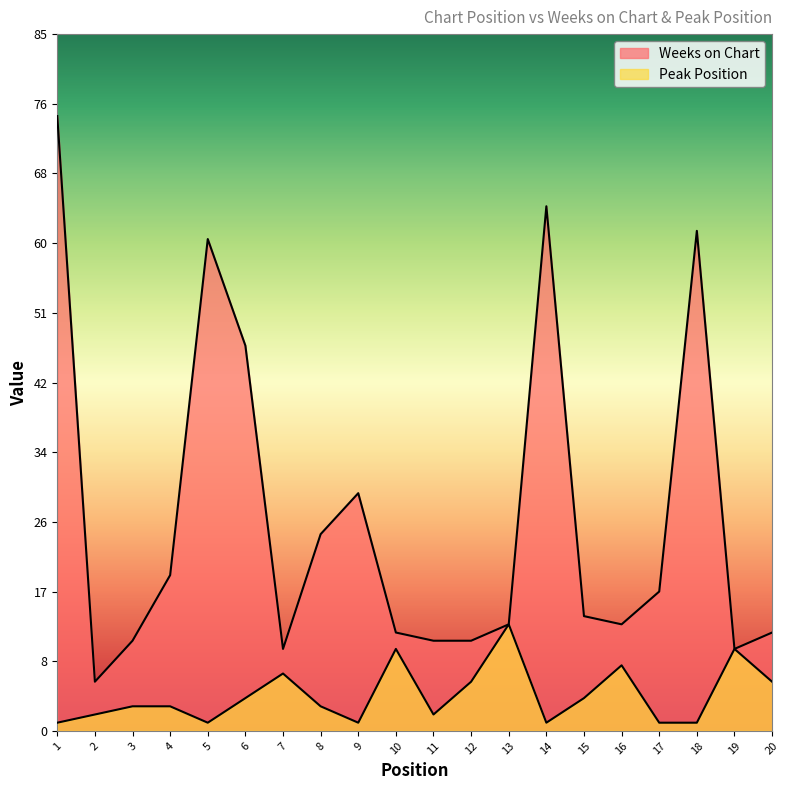

Between 14 and 16, which series saw the biggest shift?

Weeks on Chart